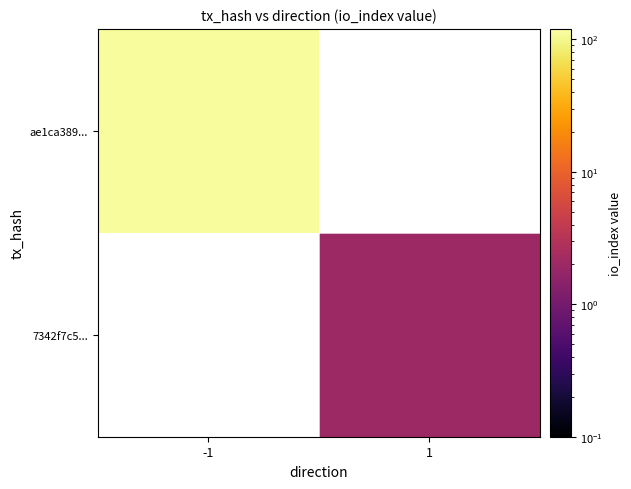

List the labels in order of ae1ca389... value, smallest first.

-1, 1